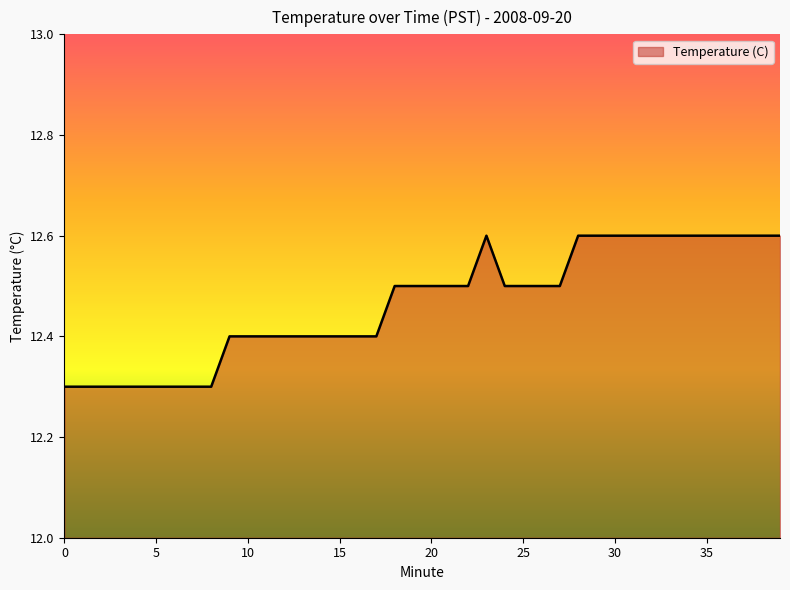

What is the maximum value shown in the chart?

12.6